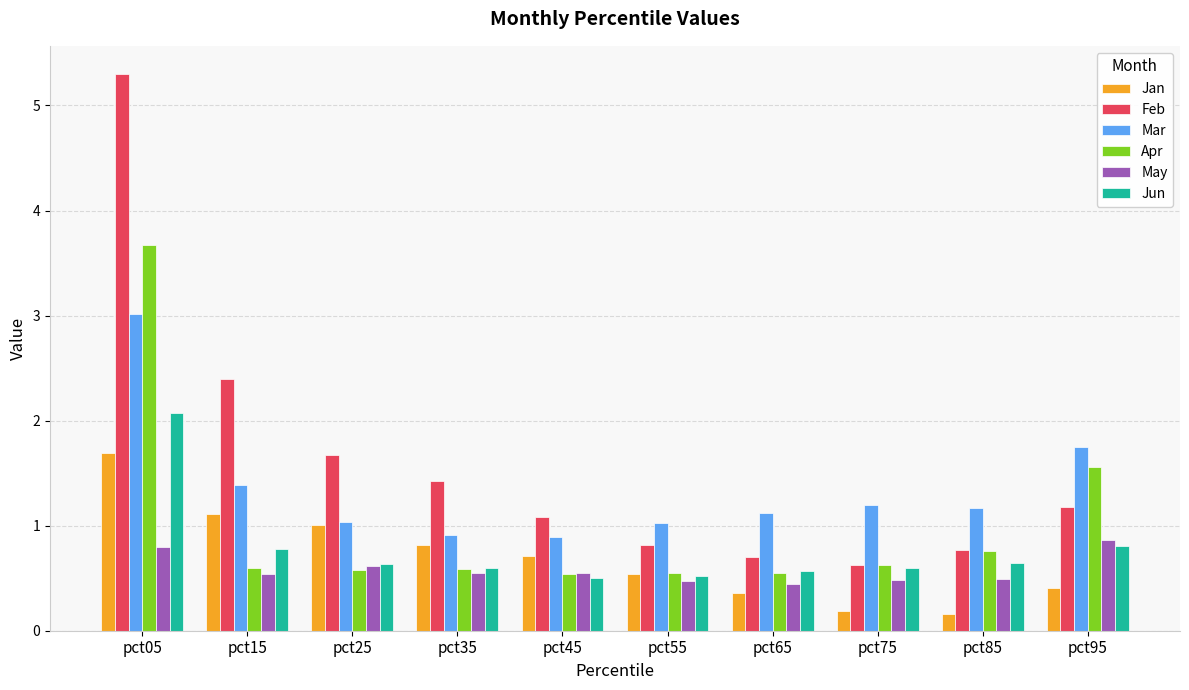

List the series in order of their peak value, highest first.

Feb, Apr, Mar, Jun, Jan, May